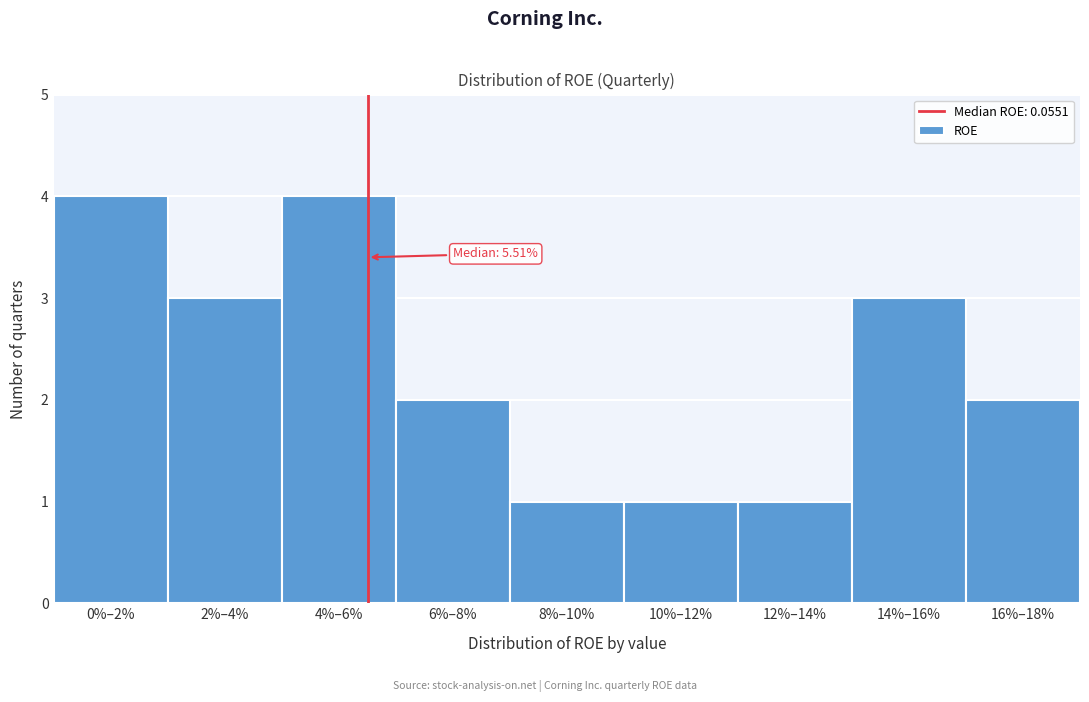

Reading left to right, transcribe all the data shown in this chart.

0%–2%=4	2%–4%=3	4%–6%=4	6%–8%=2	8%–10%=1	10%–12%=1	12%–14%=1	14%–16%=3	16%–18%=2